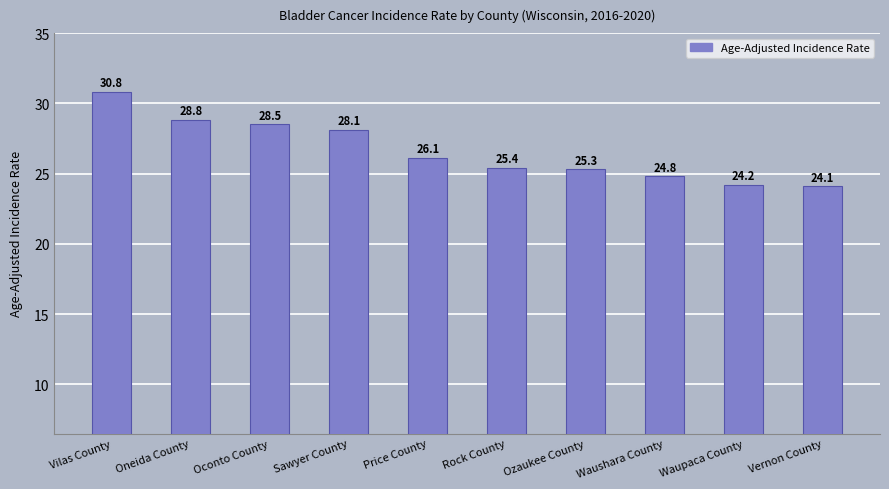

What position from the right is Vernon County?

1